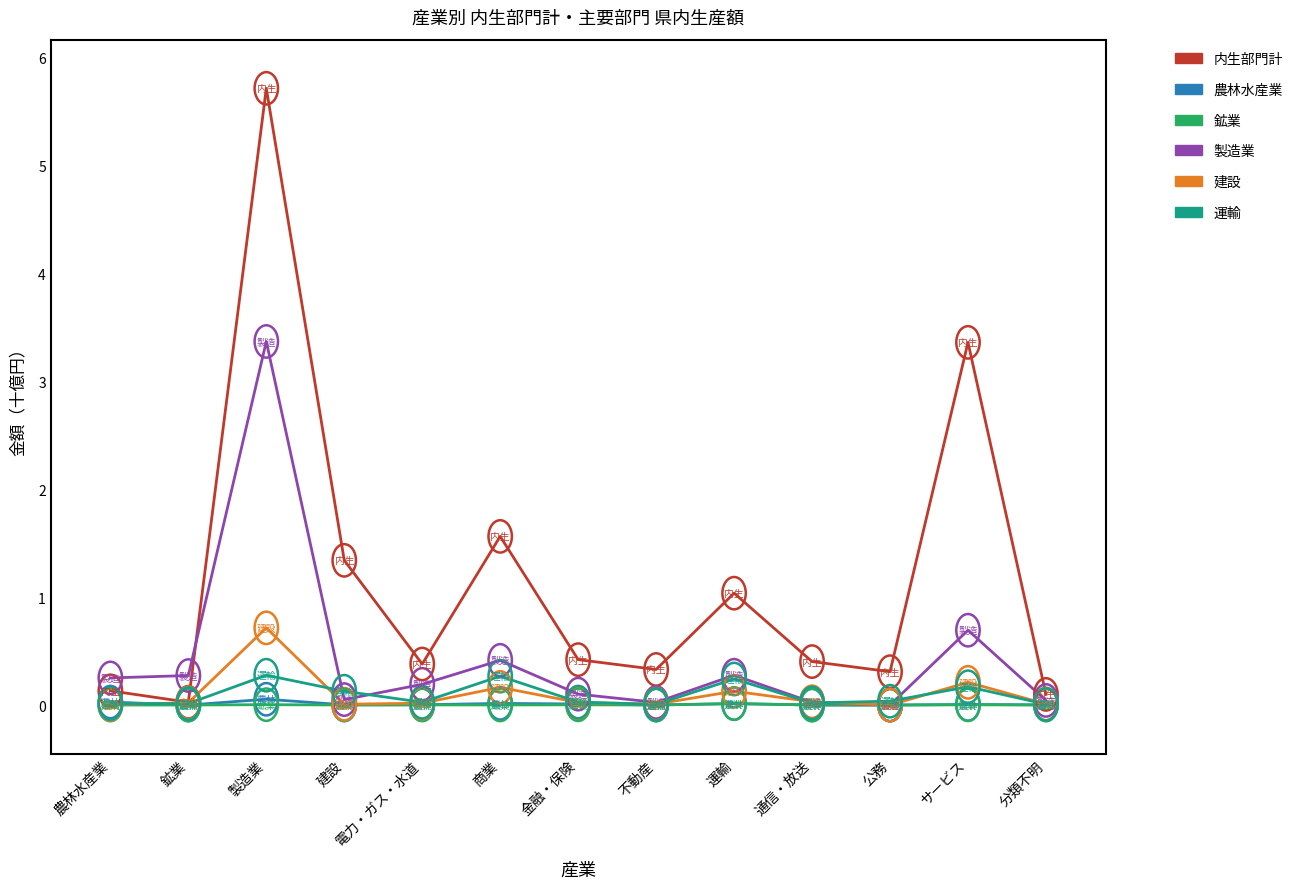

Which series has the widest spread of values?

内生部門計